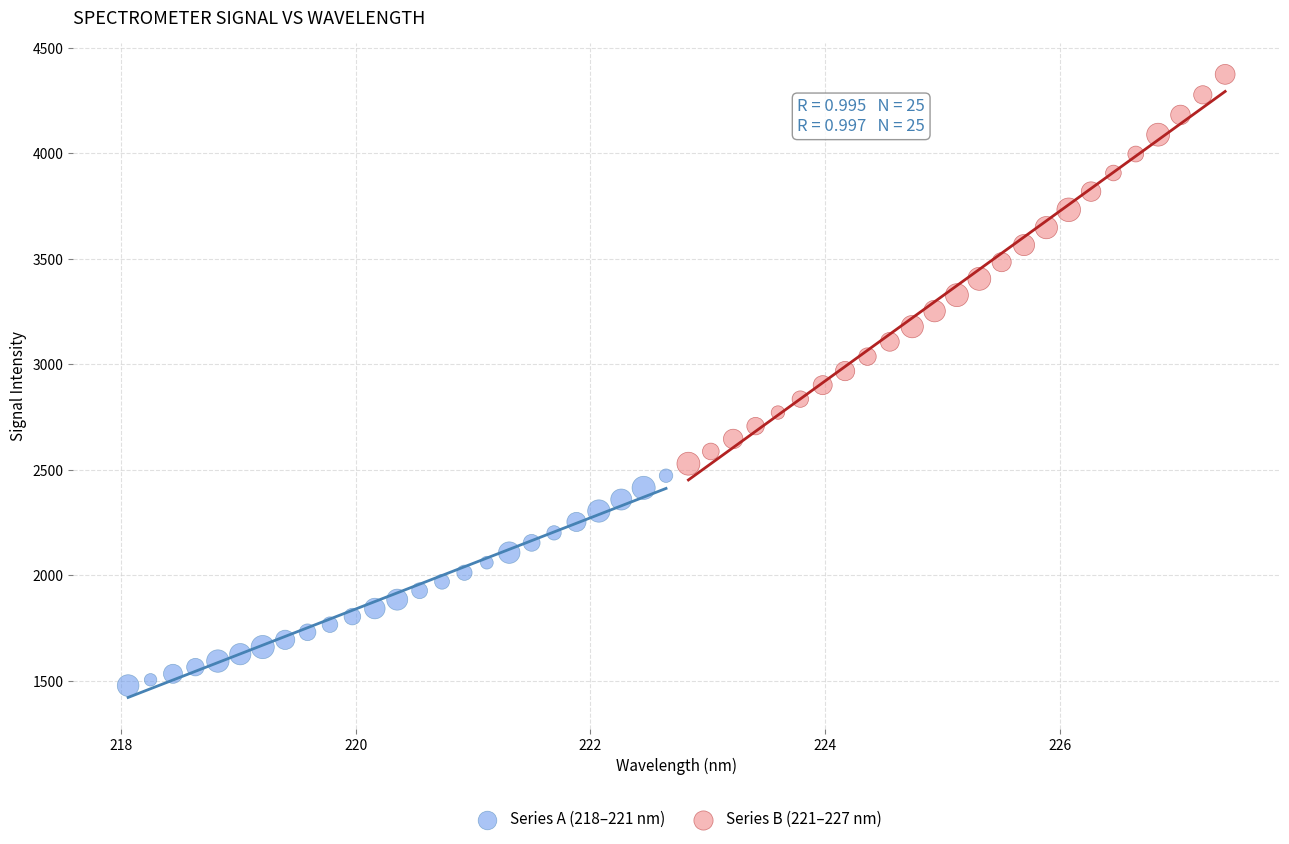

Which series reaches the minimum Y coordinate?

Series A (218–221 nm)